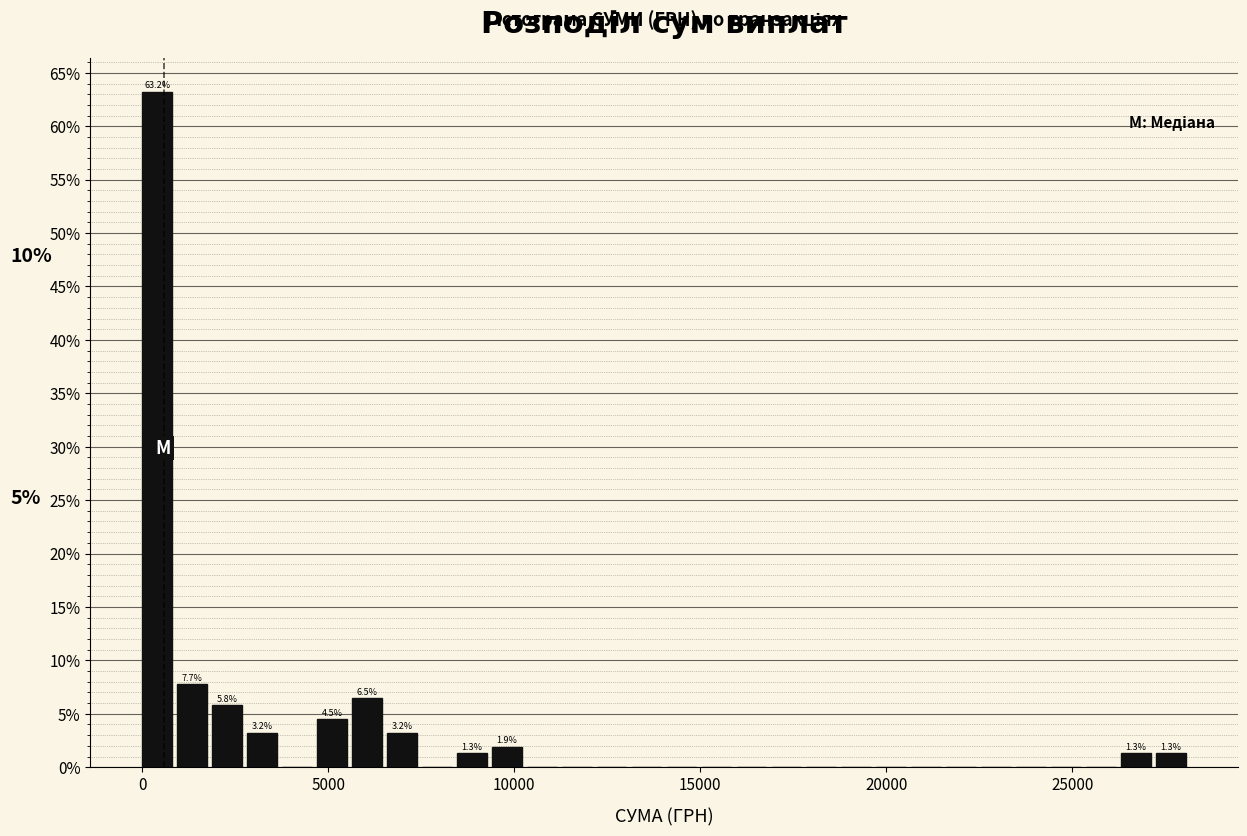

Read against the x-axis, roughly where is the centre of the tallest bar?

500